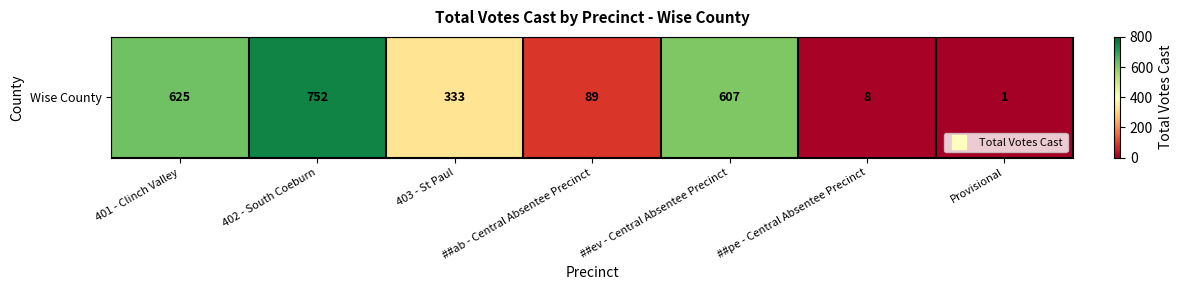

Where is the data nearest to the value 376?

403 - St Paul